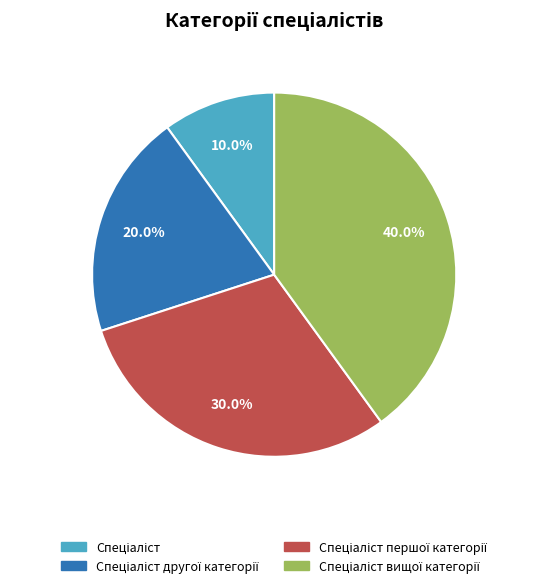

Is there any slice that represents more than half of the pie?

No